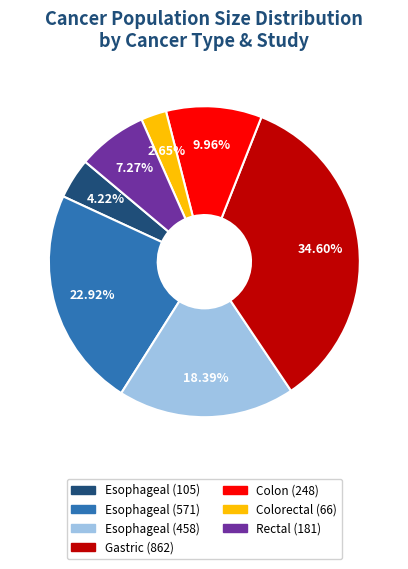

Combined, do Esophageal (458) and Rectal (181) account for over 50%?

No